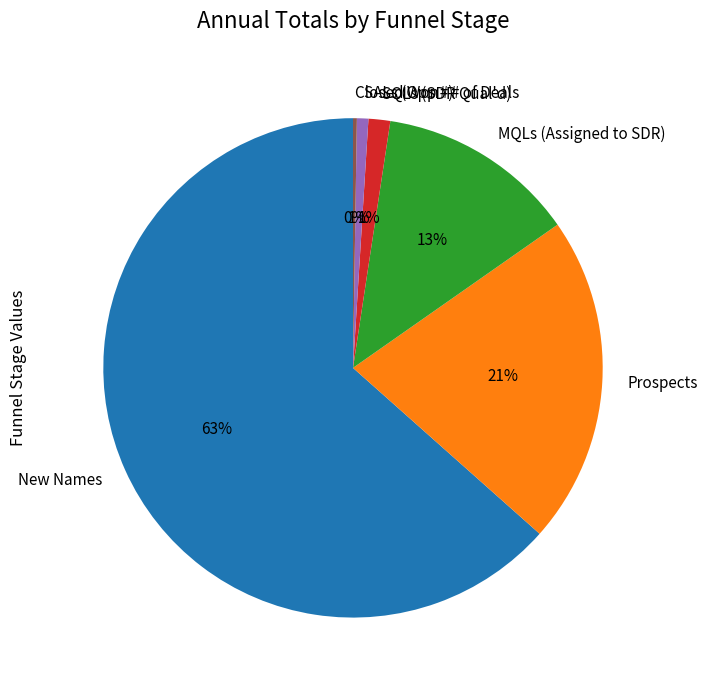

Do SQLs (SDR Qual'd) and SALs (Opp #) together represent more than half of the pie?

No